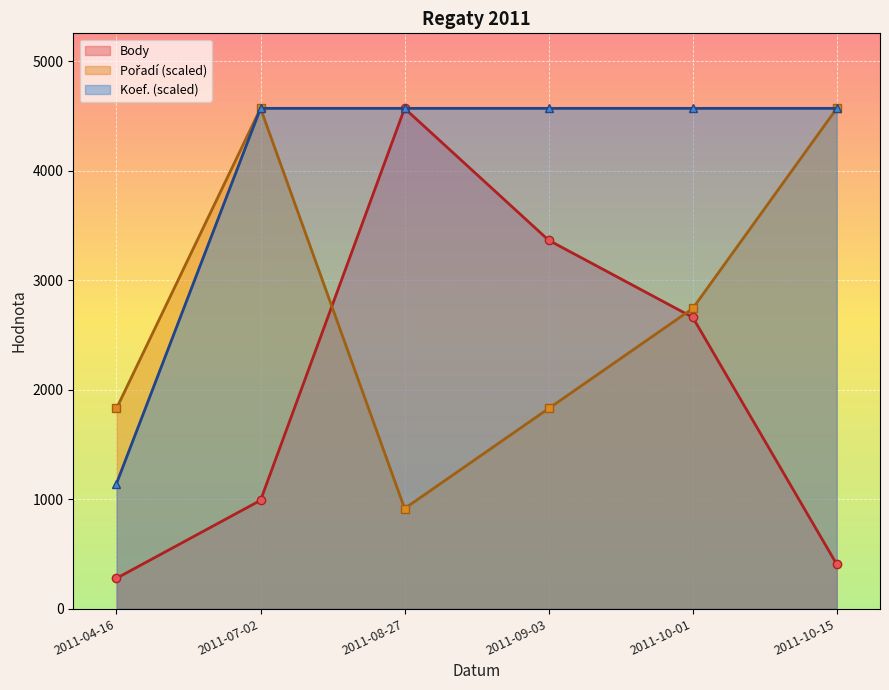

How many data points in Body are above 2661?

2